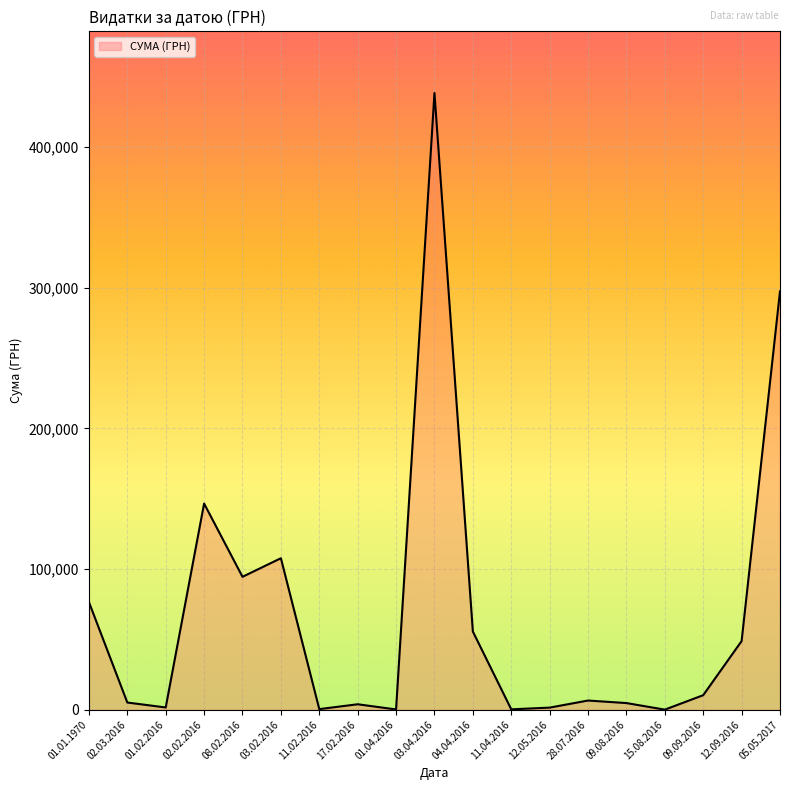

What position from the left is 09.09.2016?

17